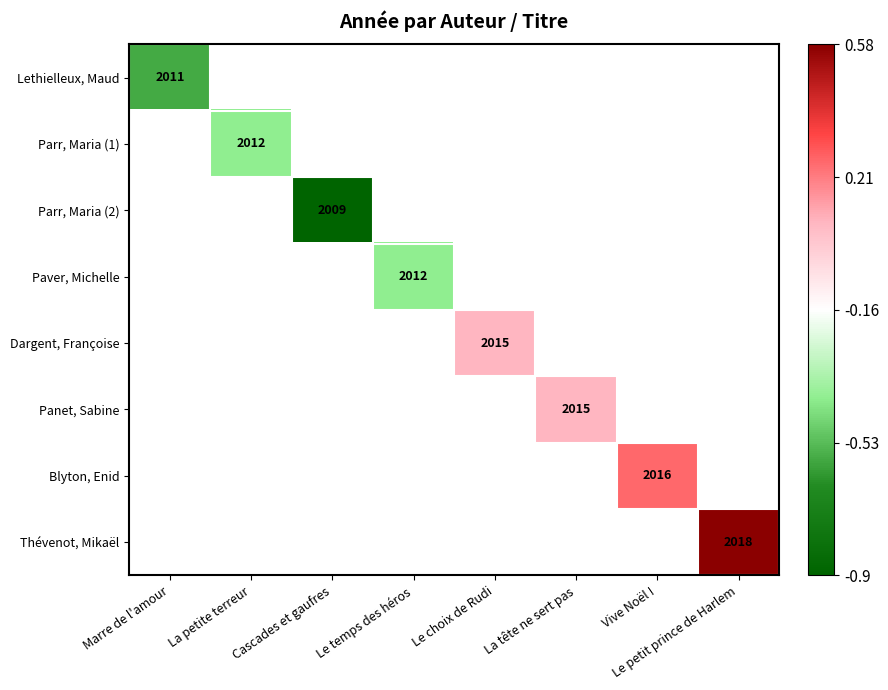

List the labels in order of Blyton, Enid value, smallest first.

Marre de l'amour, La petite terreur, Cascades et gaufres, Le temps des héros, Le choix de Rudi, La tête ne sert pas, Vive Noël !, Le petit prince de Harlem